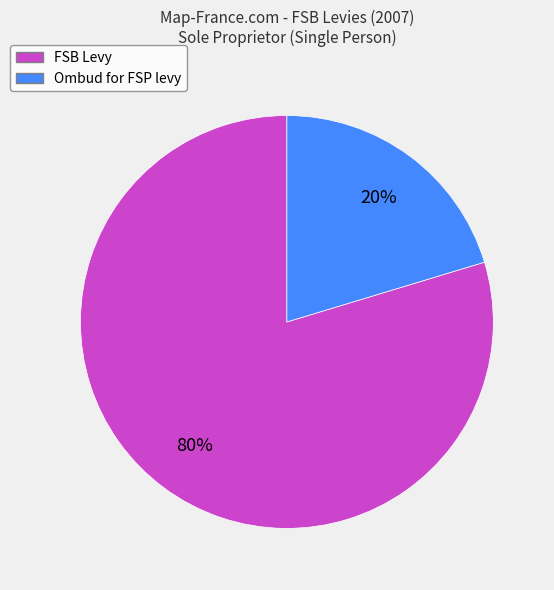

How many slices are in this pie chart?

2